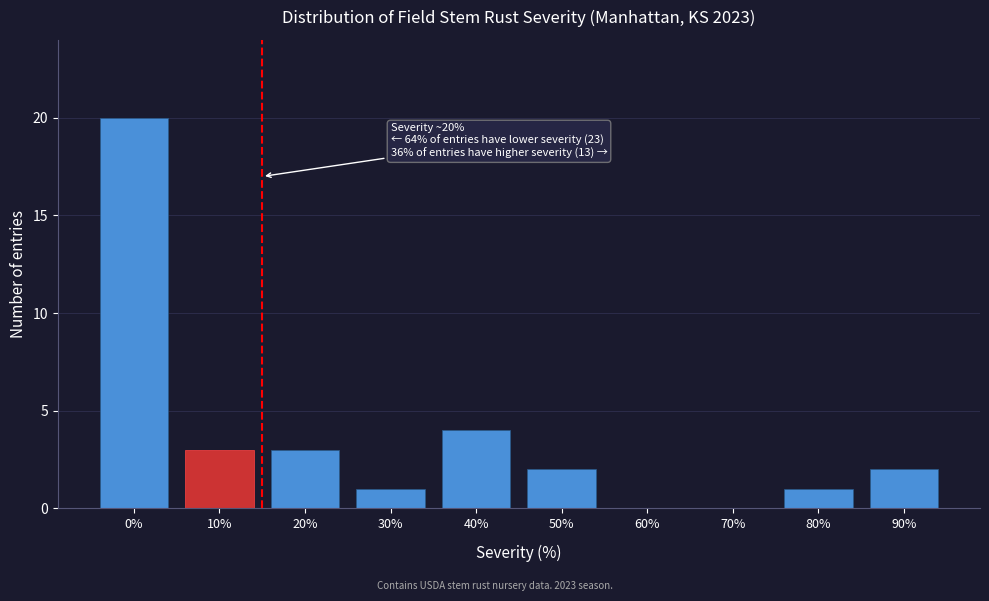

Reading left to right, list all the values displayed in this chart.

0%=20	10%=3	20%=3	30%=1	40%=4	50%=2	60%=0	70%=0	80%=1	90%=2